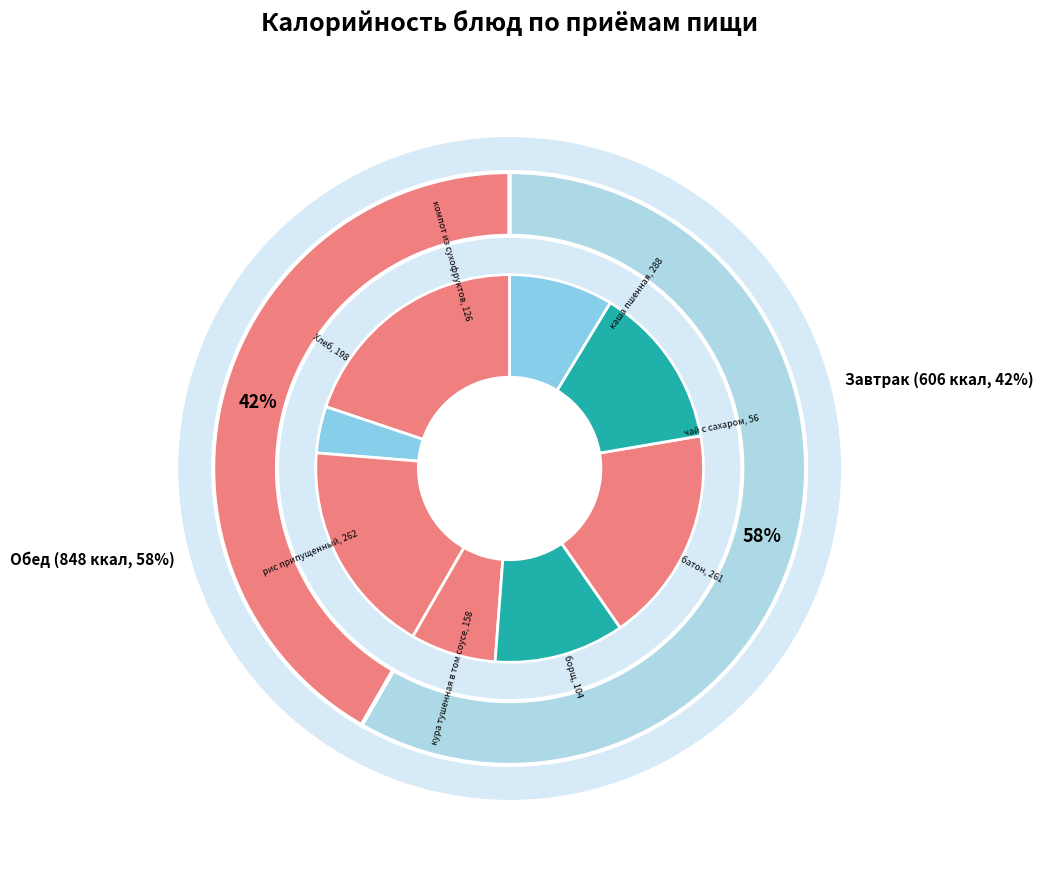

Which slice is the smallest?

чай с сахаром